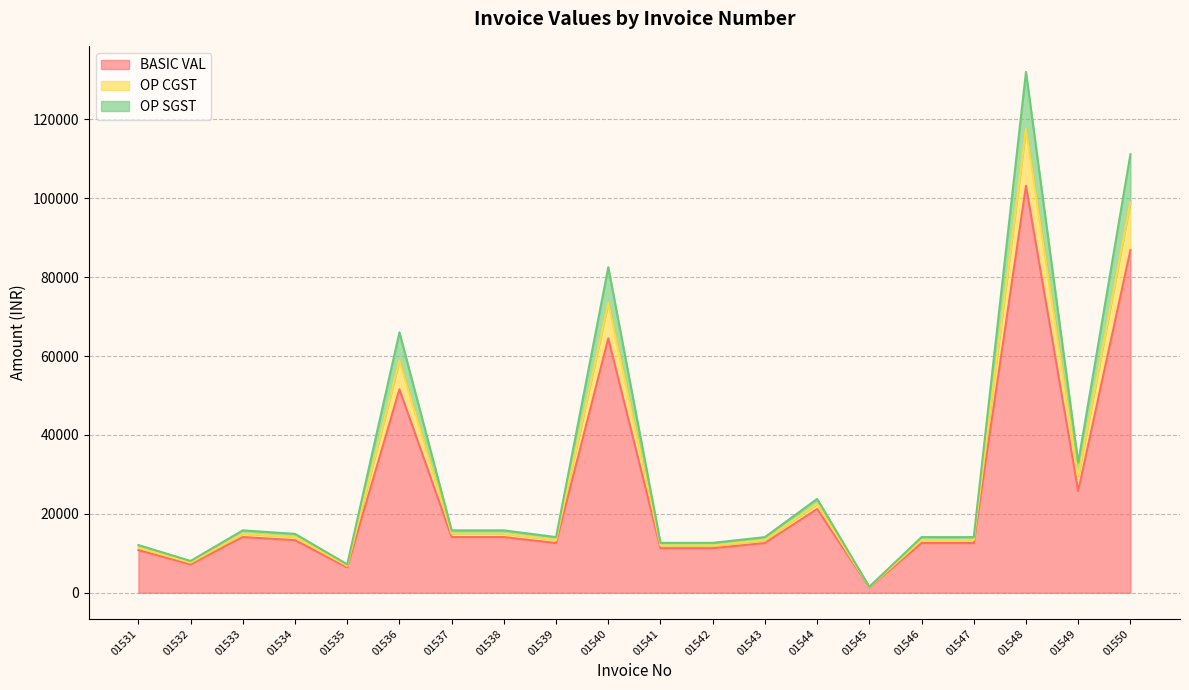

At which category is the sum across all series the highest?

01548